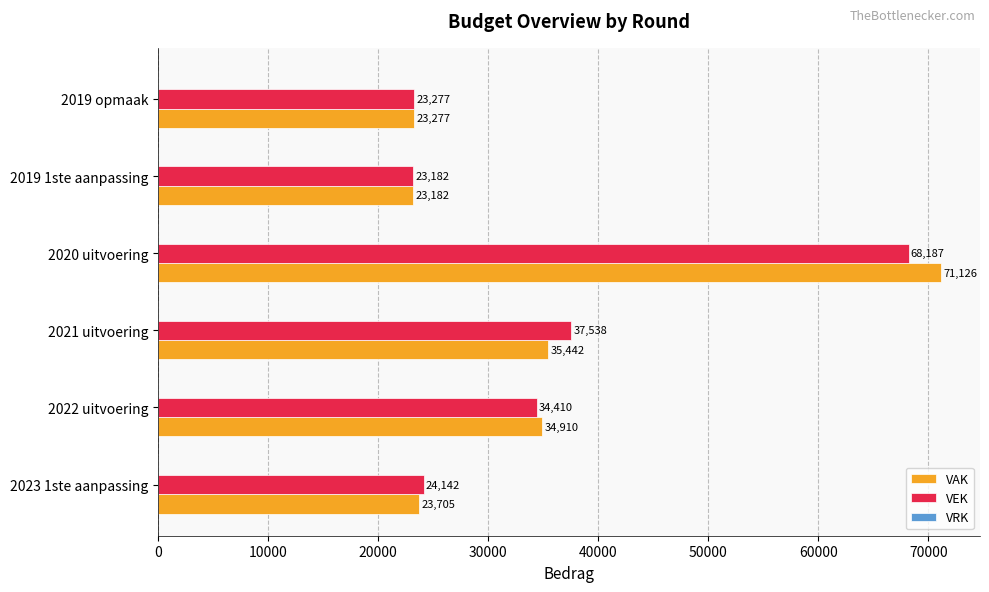

Which series has the largest range (max minus min)?

VAK